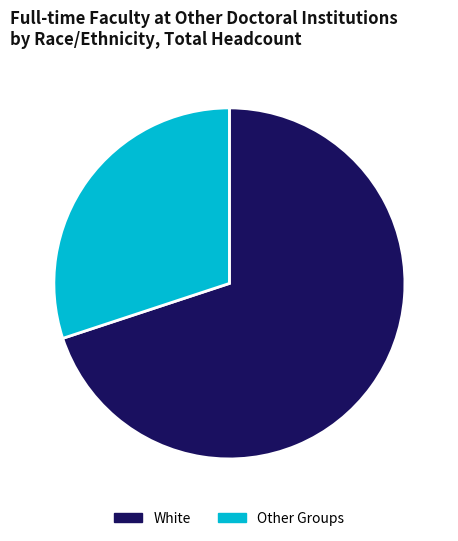

Count the number of slices in the pie.

2